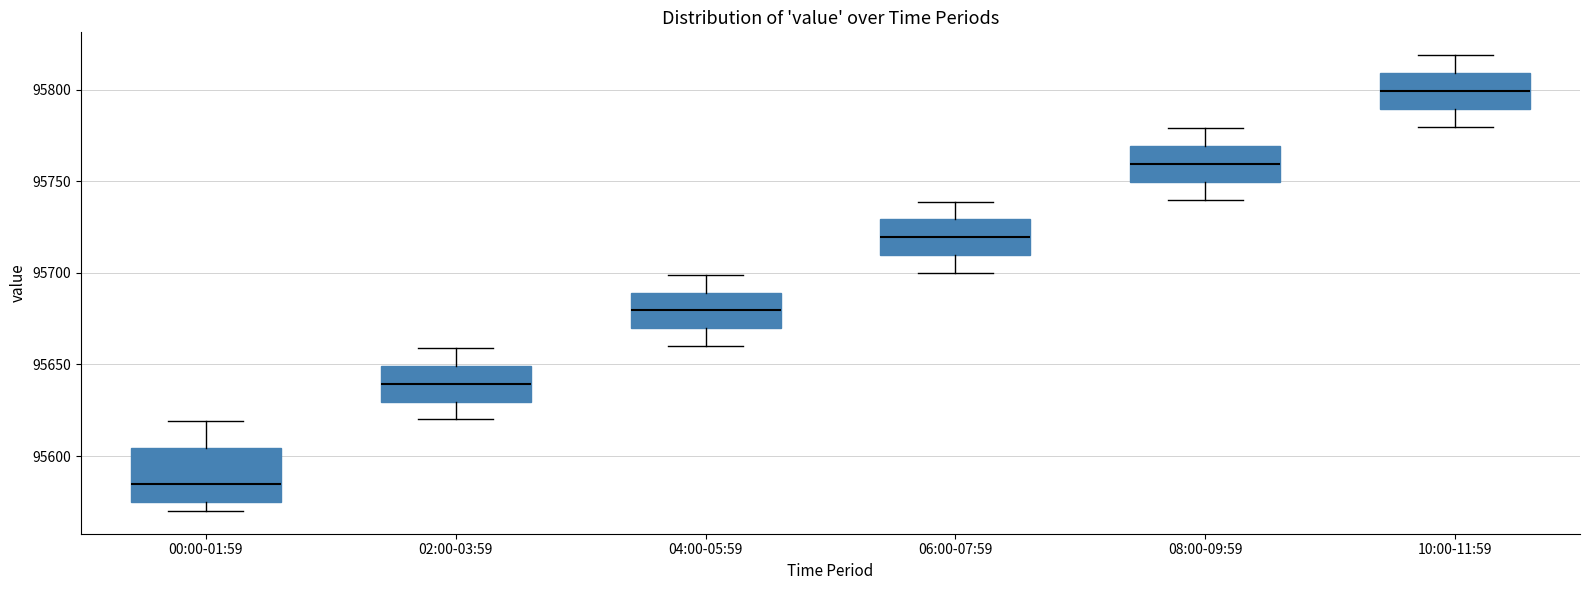

Which box's median line is the highest?

10:00-11:59